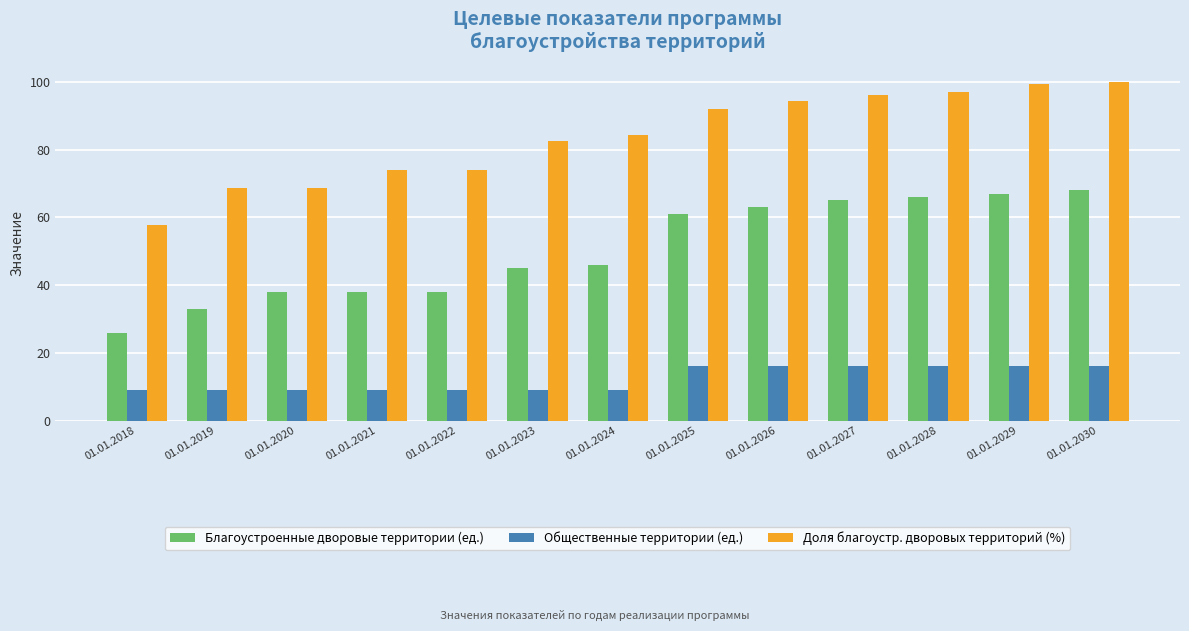

What is the minimum value shown in the chart?

9.0